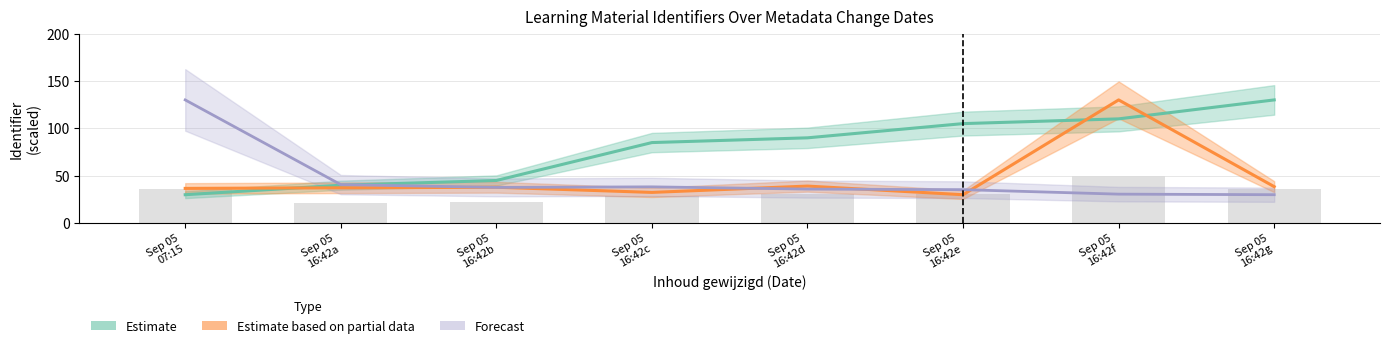

What is the highest value of the Estimate based on partial data series?

130.0